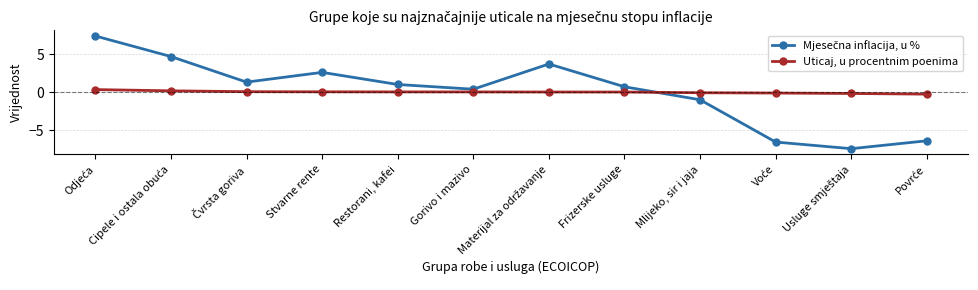

What is the greatest value displayed?

7.4